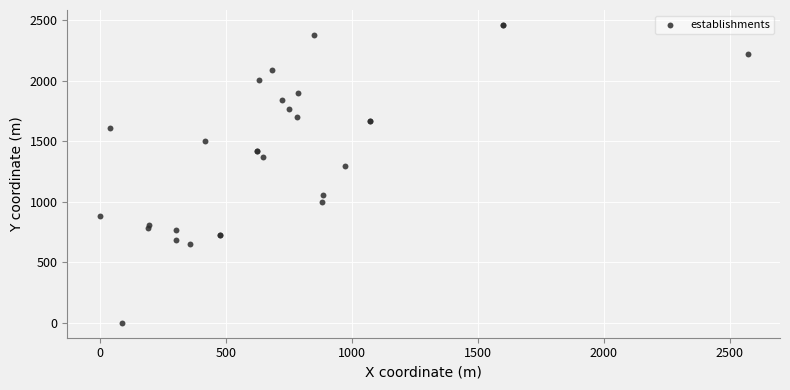

What Y value in the scatter plot is closest to 1229?

1292.6